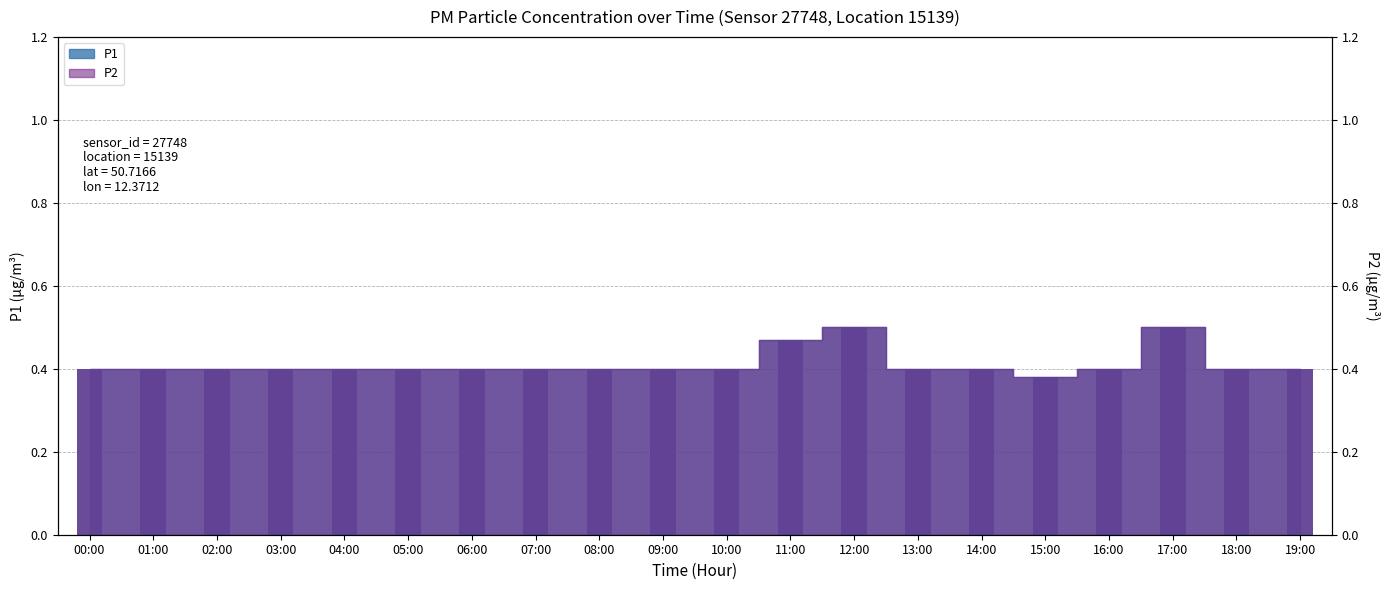

What is the label of the 5th bar from the right?

15:00